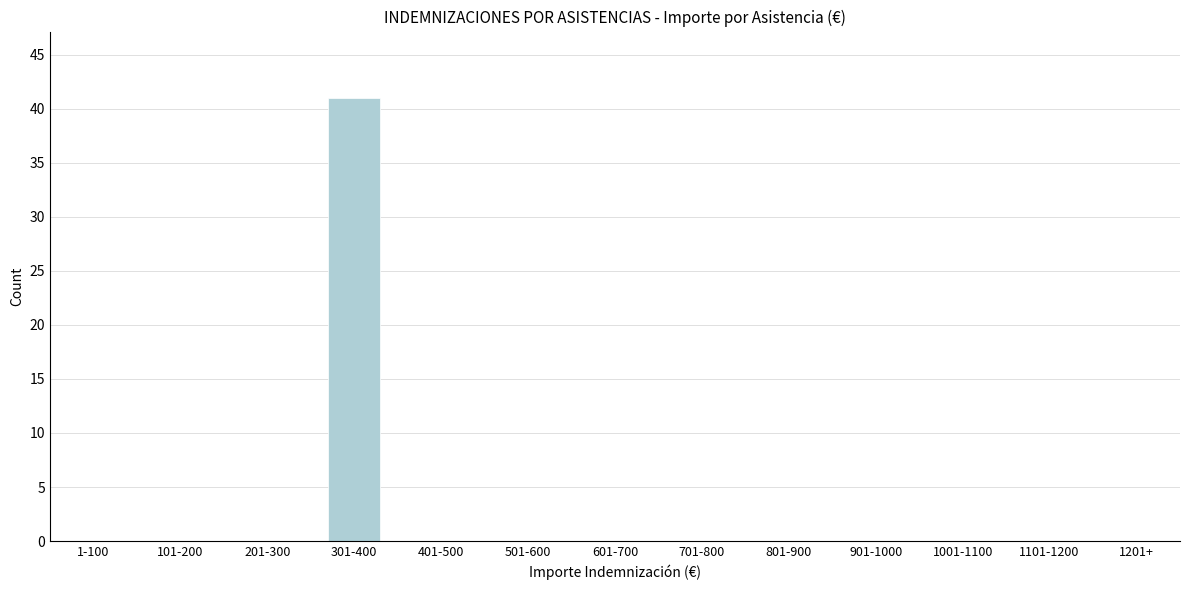

Reading left to right, transcribe all the data shown in this chart.

1-100=0	101-200=0	201-300=0	301-400=41	401-500=0	501-600=0	601-700=0	701-800=0	801-900=0	901-1000=0	1001-1100=0	1101-1200=0	1201+=0